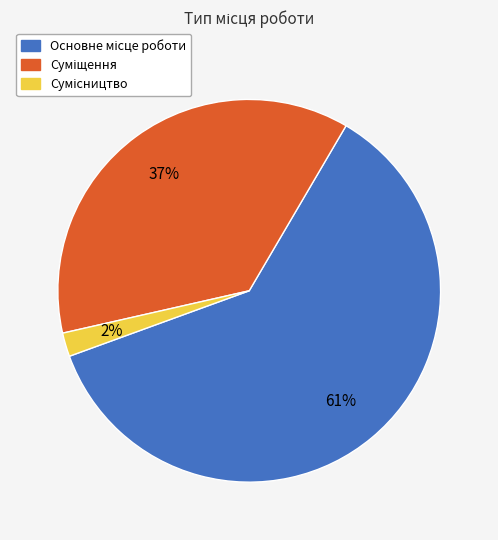

Is there any slice that represents more than half of the pie?

Yes